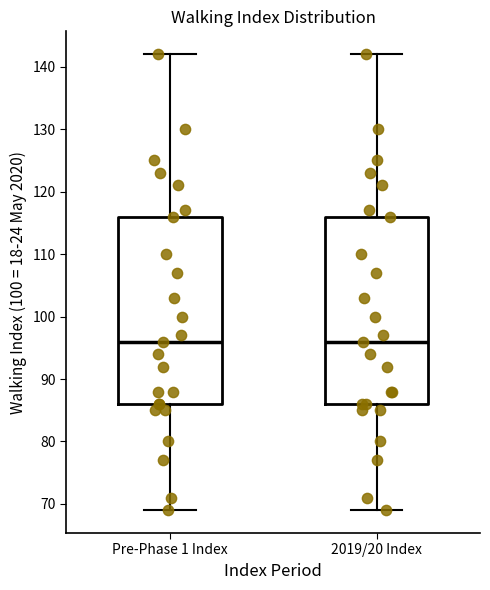

Reading left to right, transcribe this box plot: for each box, give where its median line is, the range the box spans, and where its two whiskers end, as read against the y-axis. The values are not printed on the chart, so give them approximately, as read against the axis.

Pre-Phase 1 Index: median 96, box 86 to 116, whiskers 69 to 142
2019/20 Index: median 96, box 86 to 116, whiskers 69 to 142